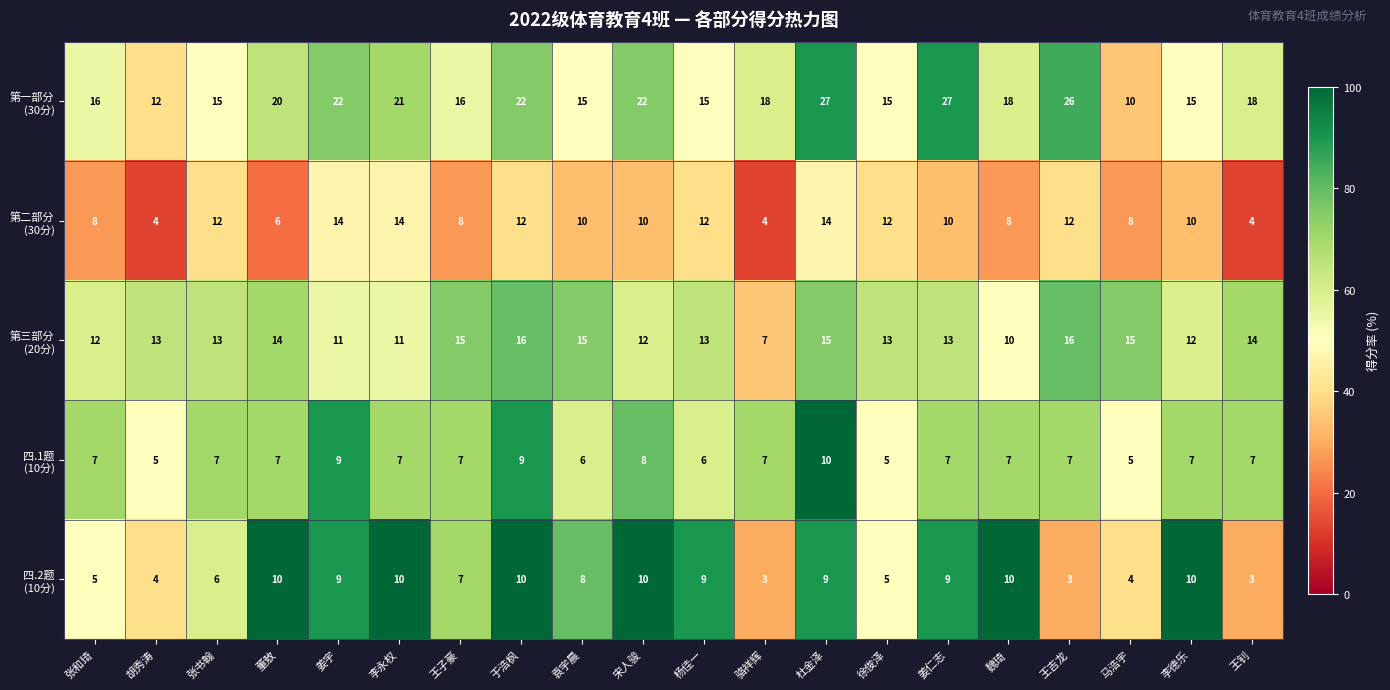

What is the spread (max minus min) of values at 徐俊泽?

10